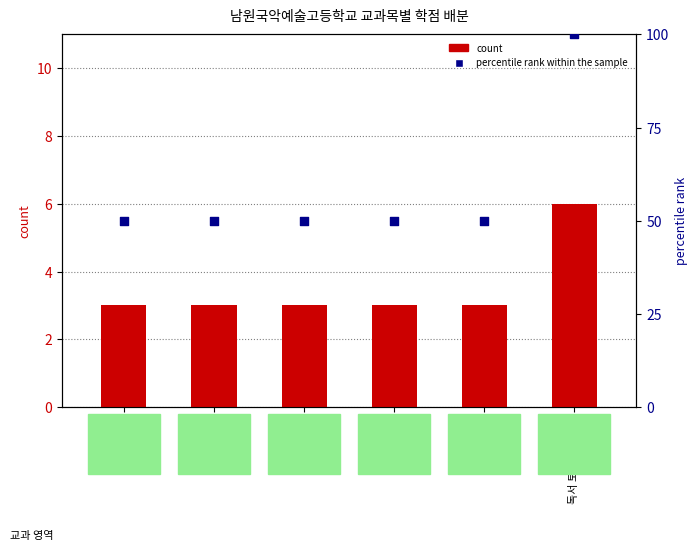

At which category is the sum across all series the highest?

독서 토론과 글쓰기